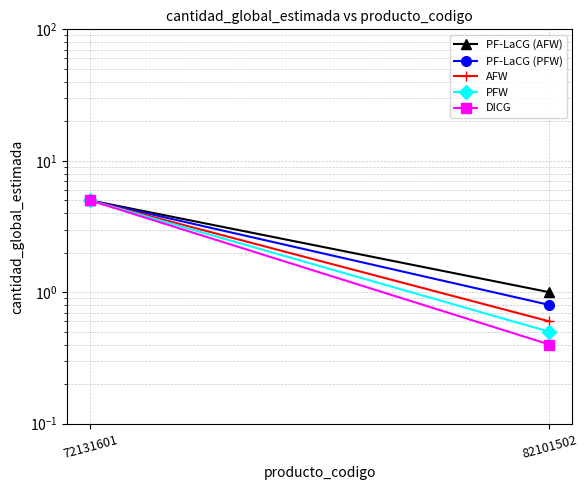

What value does the DICG series have at 82101502?

0.4